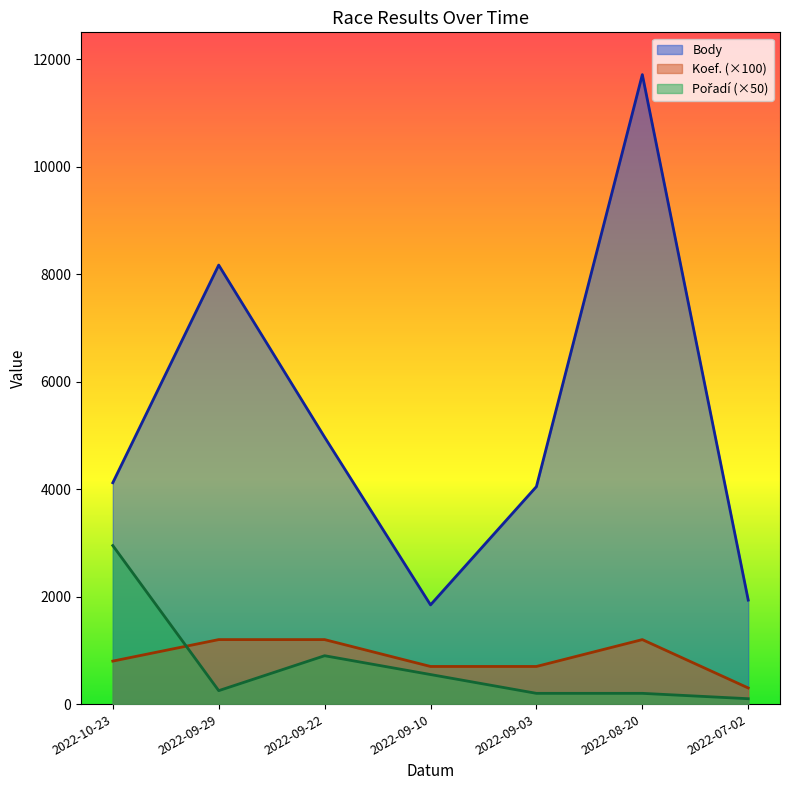

What are all the series names shown in the legend?

Body, Koef., Pořadí